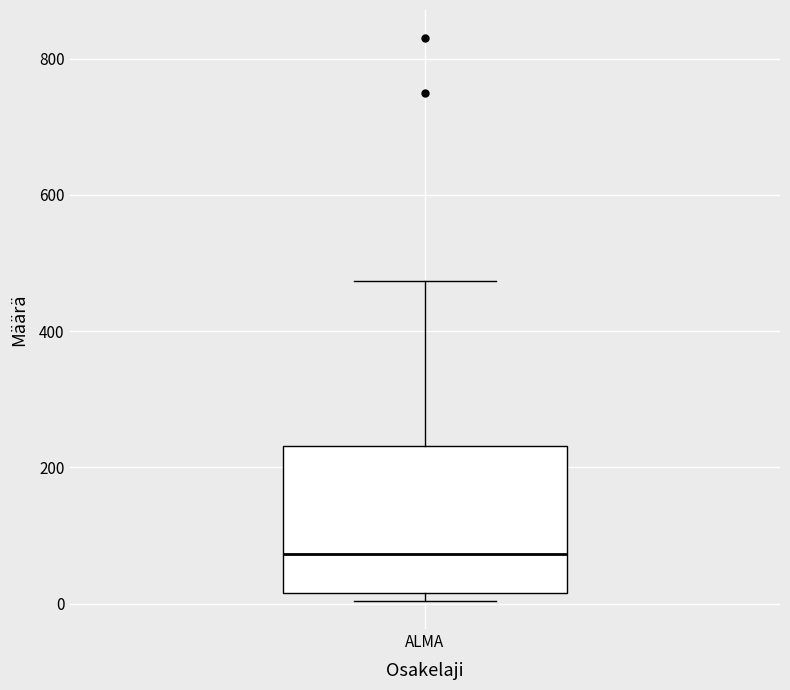

Read this box plot against the y-axis: the position of the median line, the range covered by the box, and the ends of both whiskers. The values are not printed on the chart, so give them approximately, as read against the axis.

median 80, box 20 to 240, whiskers 0 to 480